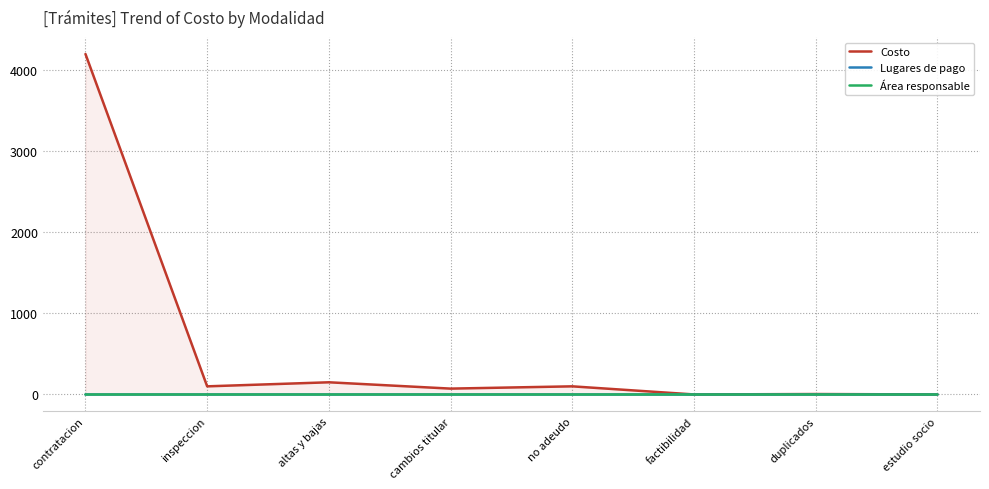

List the series in order of their peak value, highest first.

Costo, Lugares de pago, Área responsable